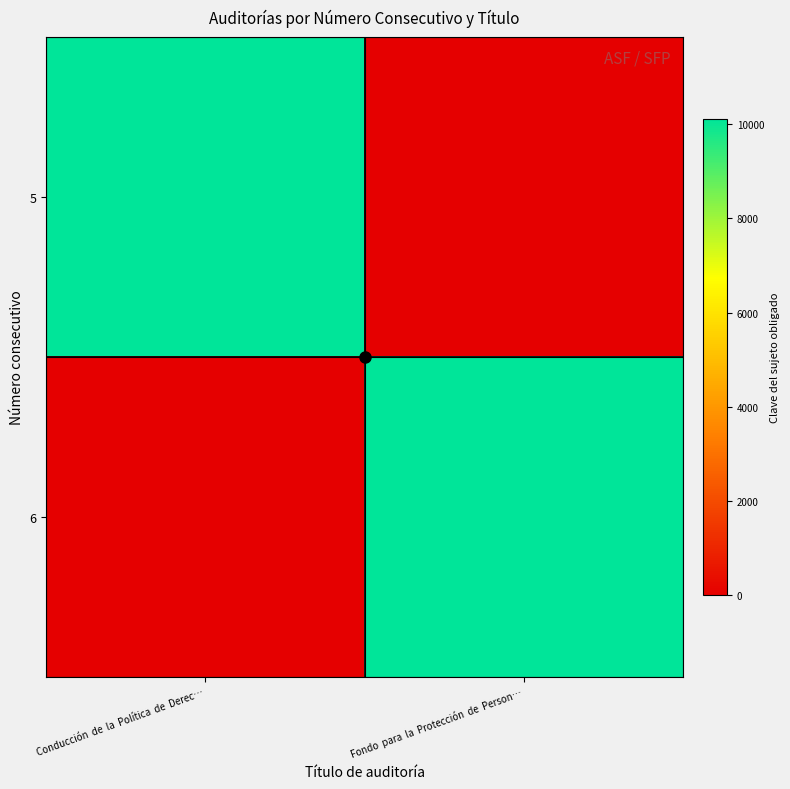

What is the spread (max minus min) of values at Conducción  de  la  Política  de  Derec…?

10115